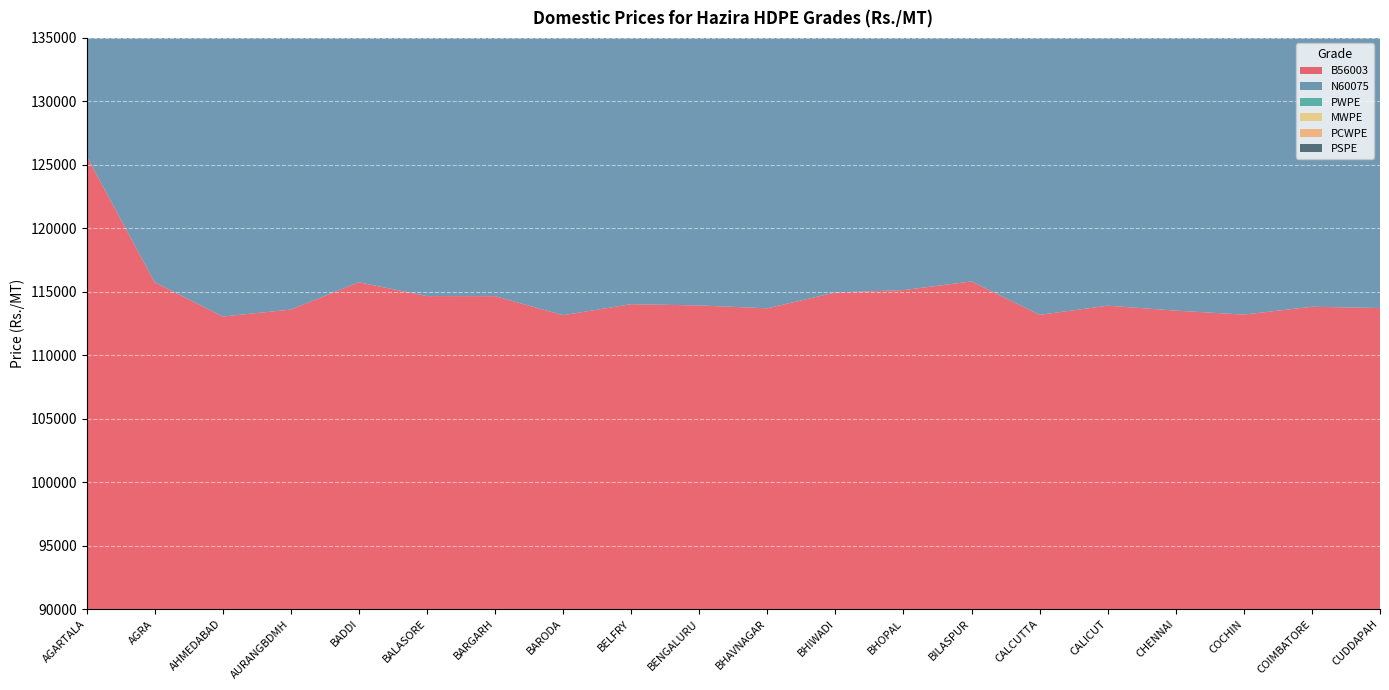

Reading left to right, extract all data points from this chart.

B56003: 125710	115751	113049	113596	115747	114660	114655	113156	114023	113924	113698	114947	115130	115815	113182	113905	113515	113204	113820	113720
N60075: 121960	112001	109299	109846	111997	110910	110905	109406	110273	110174	109948	111197	111380	112065	109432	110155	109765	109454	110070	109970
PWPE: 117010	107011	104339	104906	107007	105960	105955	104456	105333	105234	104988	106207	106440	107125	104482	104715	104325	104014	104640	105030
MWPE: 113070	103111	100409	100956	103107	102020	102015	100516	101383	101284	101058	102307	102490	103175	100542	100765	100375	100064	100680	101080
PCWPE: 115670	105681	103009	103576	105677	104620	104615	103116	104003	103904	103658	104877	105110	105795	103142	103385	102995	102684	103300	103700
PSPE: 110010	100011	97339	97906	100007	98960	98955	97456	98333	98234	97988	99207	99440	100125	97482	97715	97325	97014	97640	98030